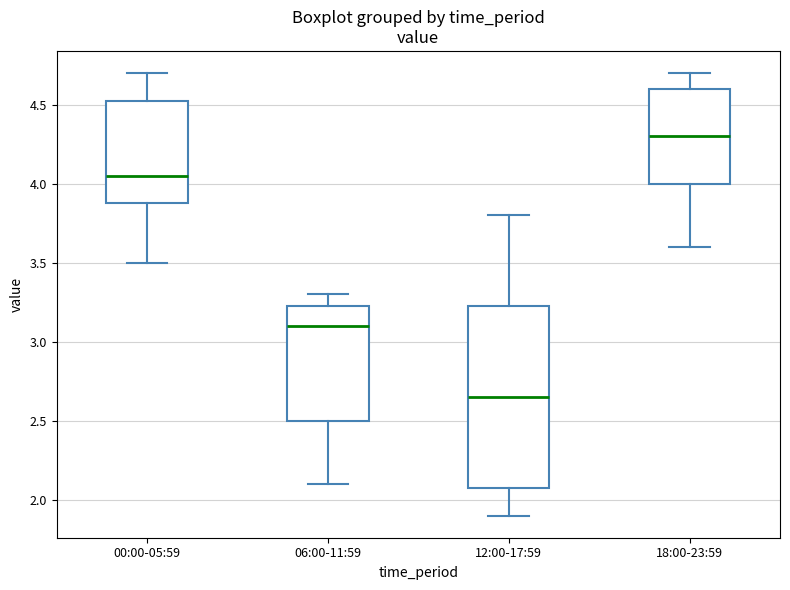

Reading left to right, read every box against the y-axis: the position of its median line, the range the box covers, and the ends of its whiskers. The values are not printed on the chart, so give them approximately, as read against the axis.

00:00-05:59: median 4.05, box 3.90 to 4.55, whiskers 3.50 to 4.70
06:00-11:59: median 3.10, box 2.50 to 3.25, whiskers 2.10 to 3.30
12:00-17:59: median 2.65, box 2.10 to 3.25, whiskers 1.90 to 3.80
18:00-23:59: median 4.30, box 4.00 to 4.60, whiskers 3.60 to 4.70